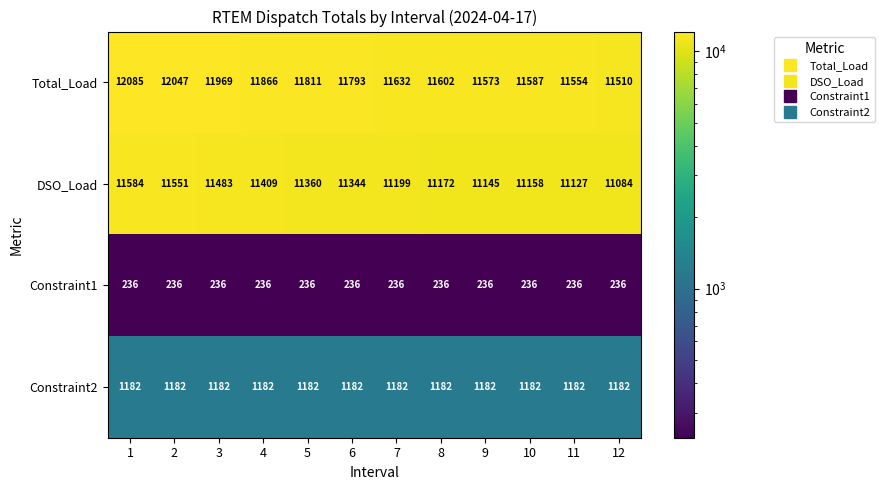

What is the difference between the Total_Load values at 4 and 11?

312